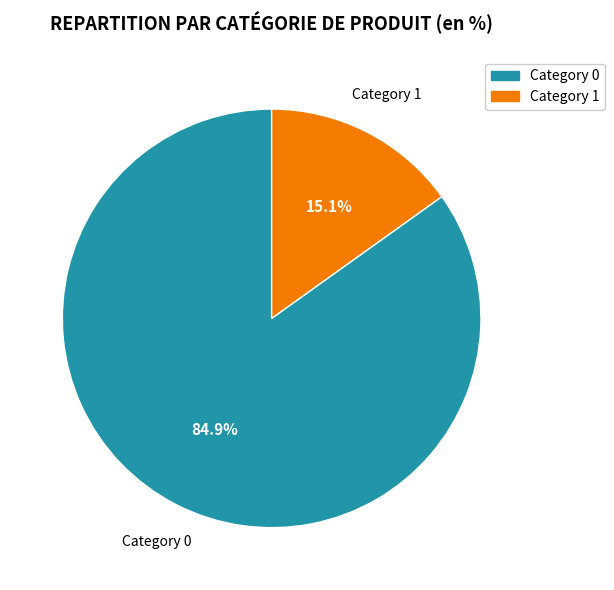

How many segments does this pie chart have?

2